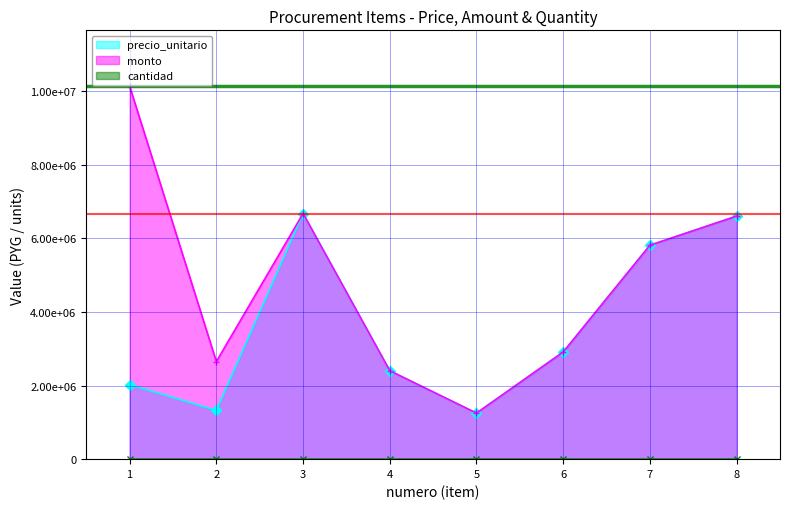

What is the value of the monto point at the 3rd from the left?

6670000